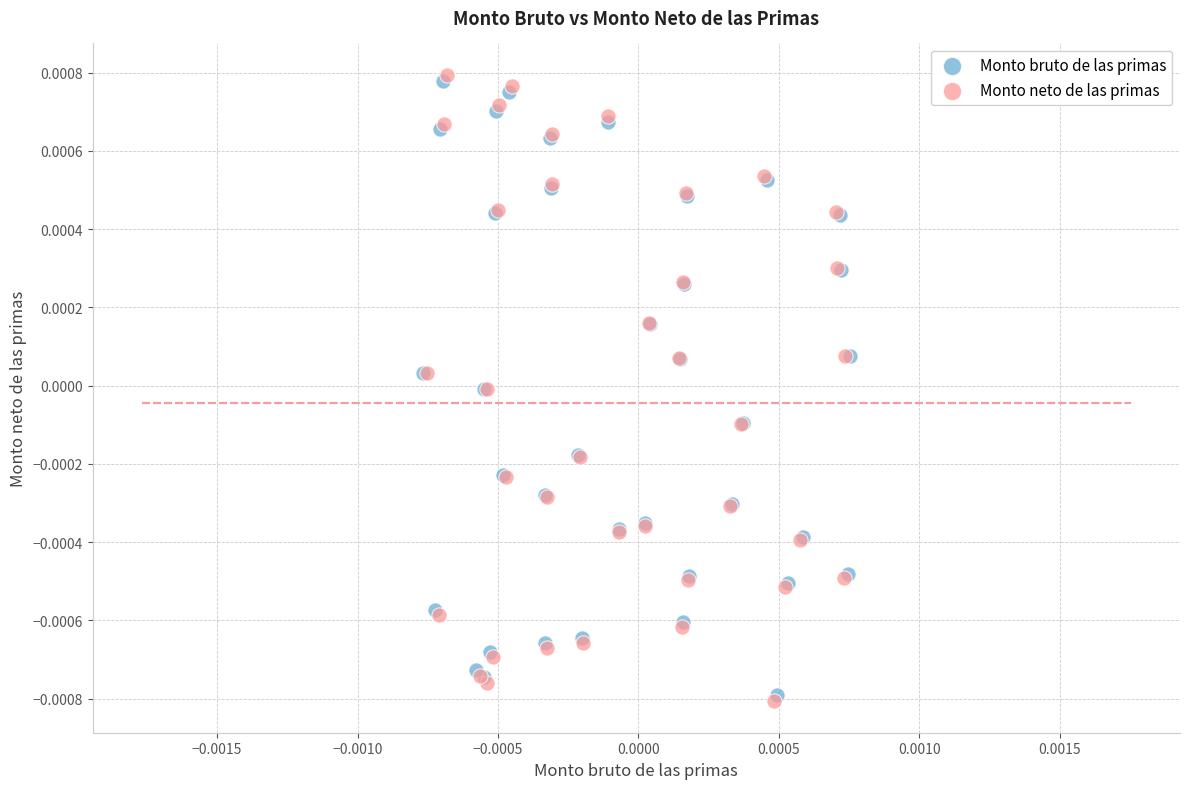

Which series has the largest Y range (max minus min)?

Monto neto de las primas